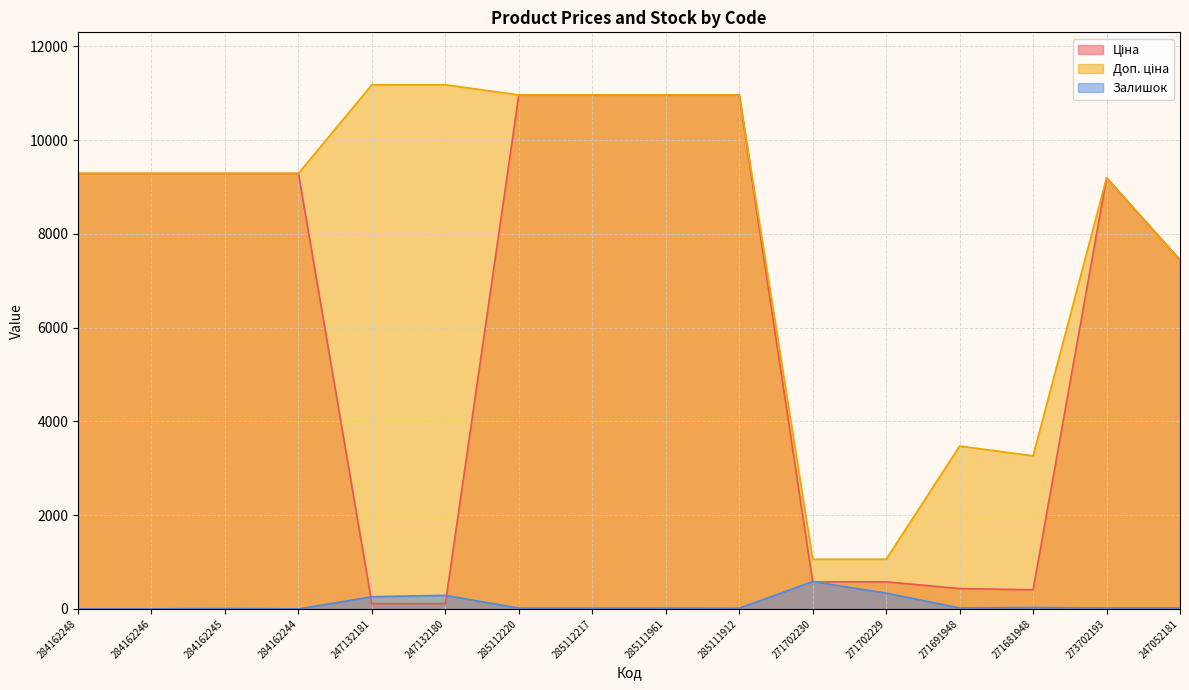

What are all the series names shown in the legend?

Ціна, Доп. ціна, Залишок